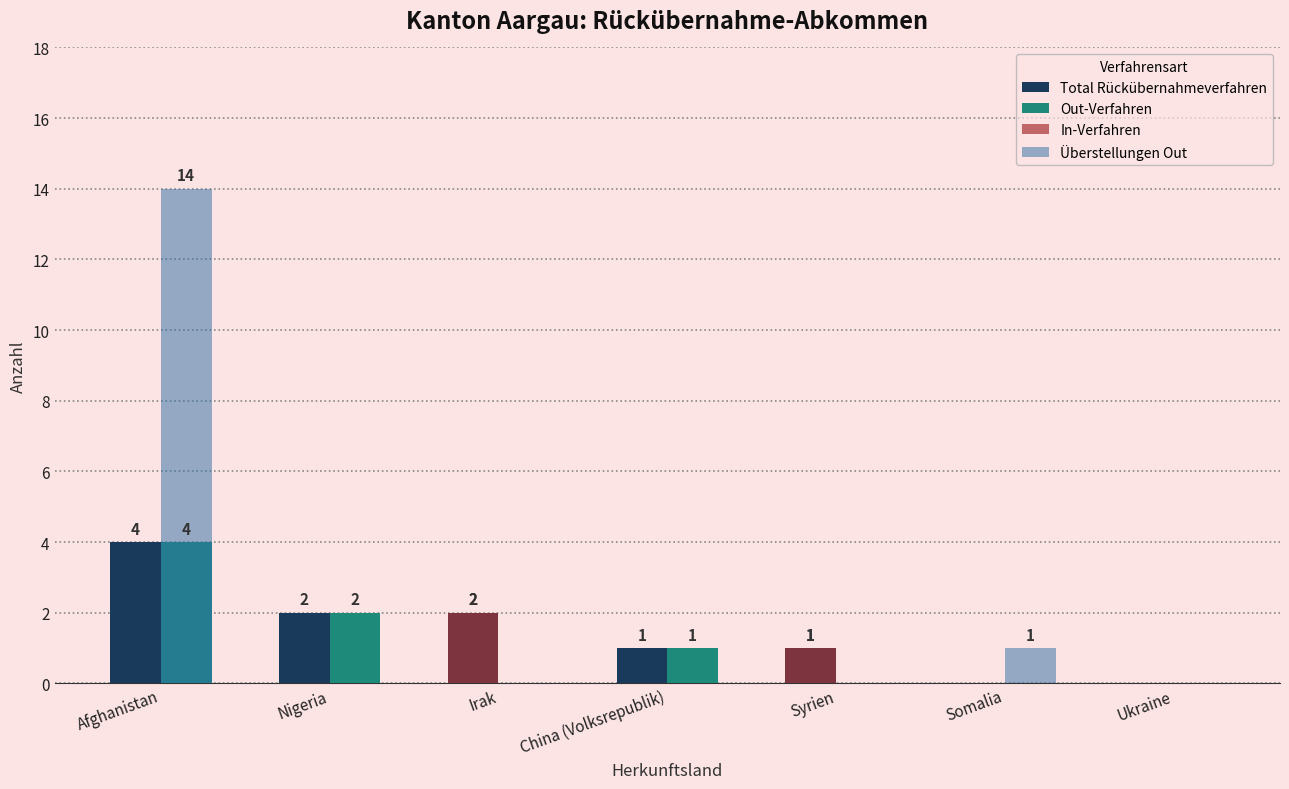

Which series has the largest range (max minus min)?

Überstellungen Out